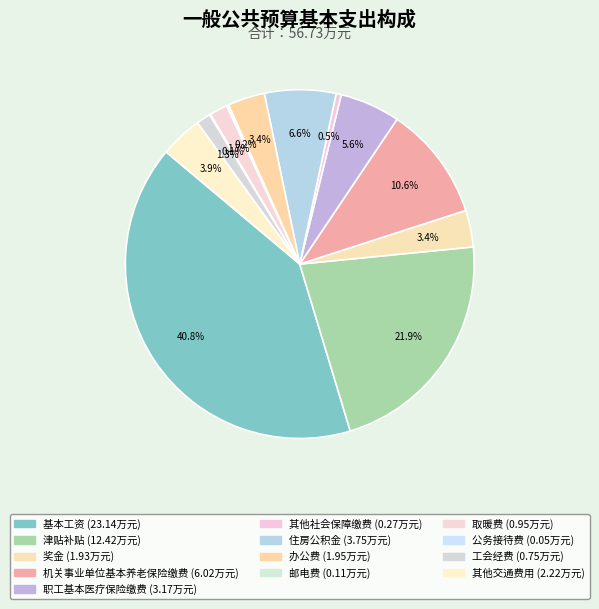

To the nearest percent, what portion does 奖金 represent?

3%